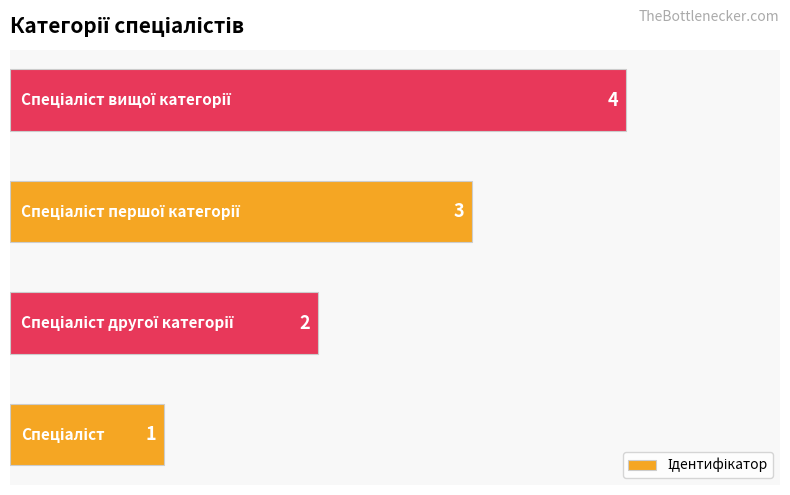

Count the values in the range 2 to 4.

3